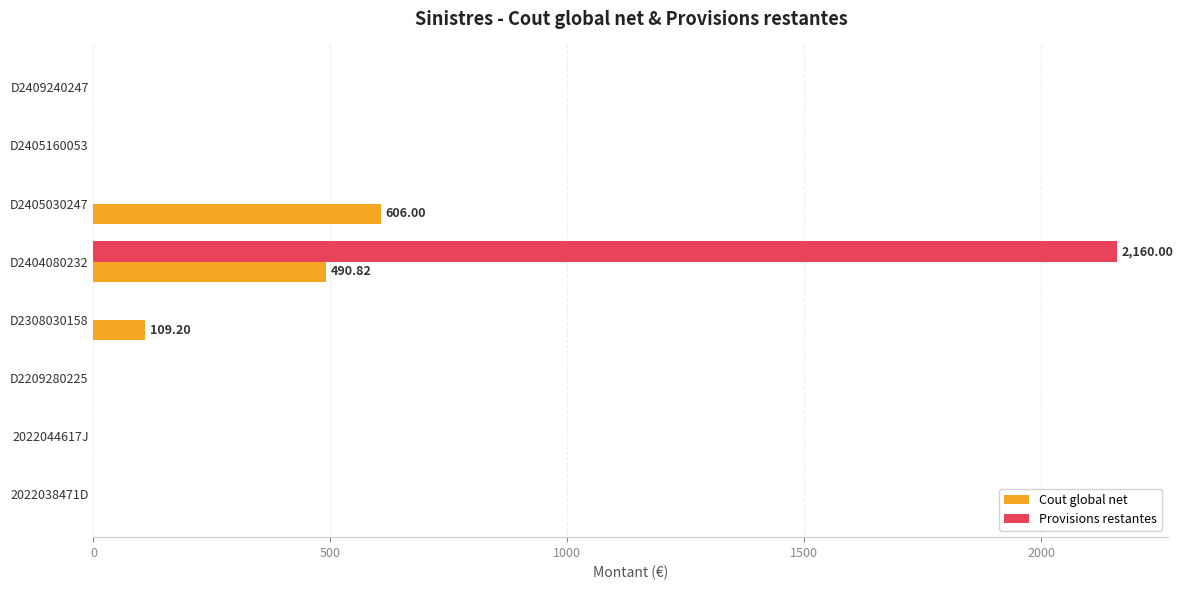

What is the sum of all Provisions restantes values?

2160.0